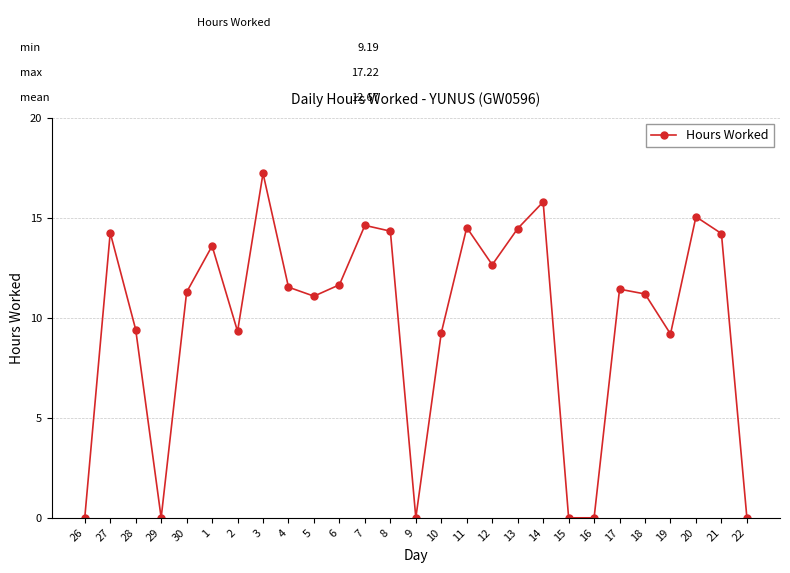

Is this an area chart (filled region under the line)?

No